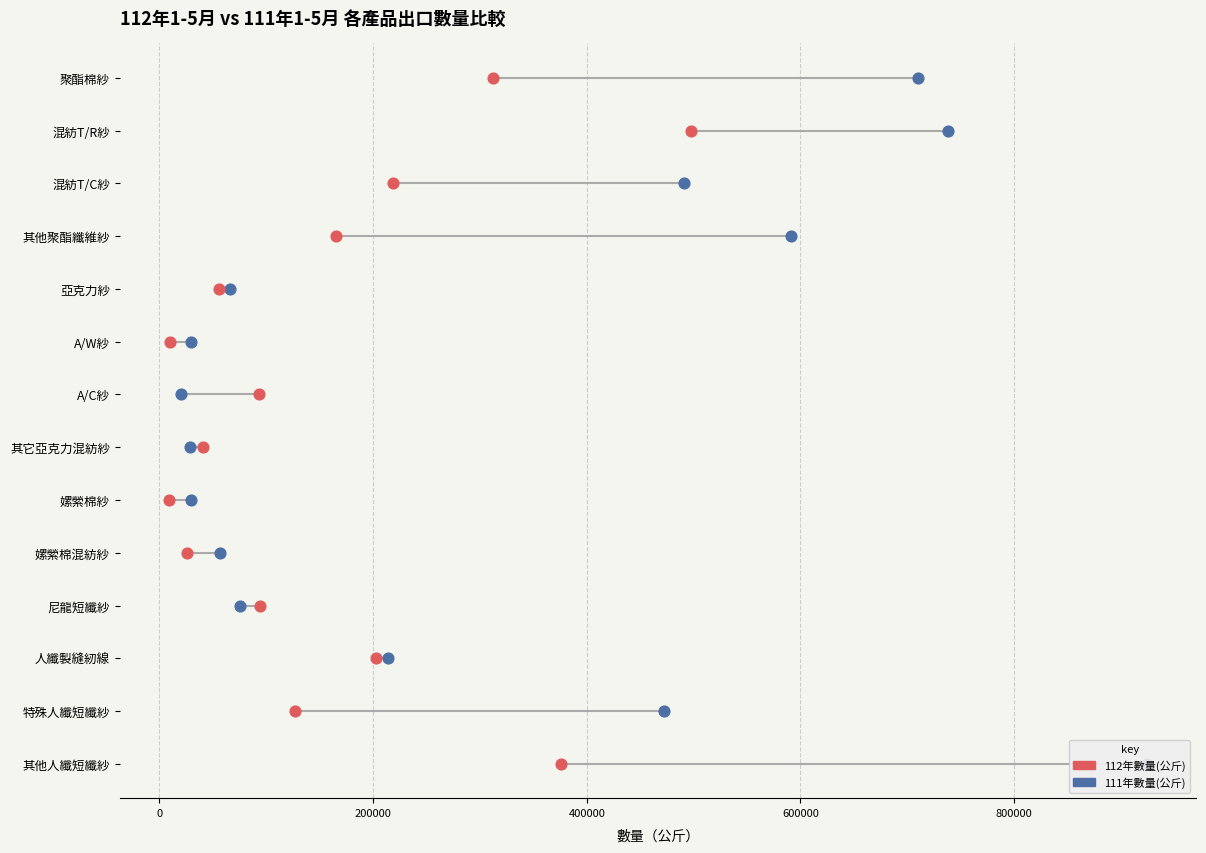

What are all the series names shown in the legend?

111年數量(公斤), 112年數量(公斤)